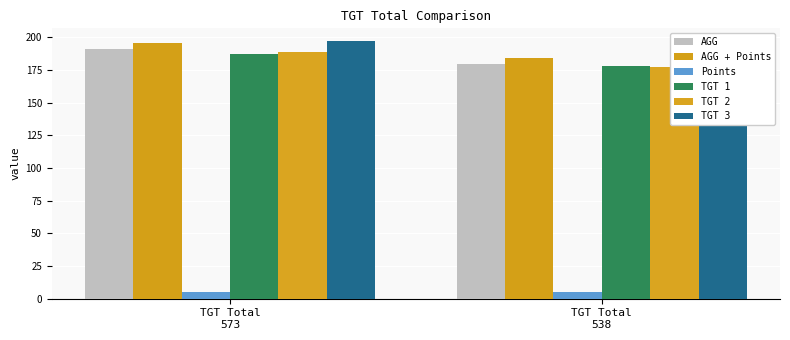

At which label does TGT 3 reach its minimum?

TGT Total
538